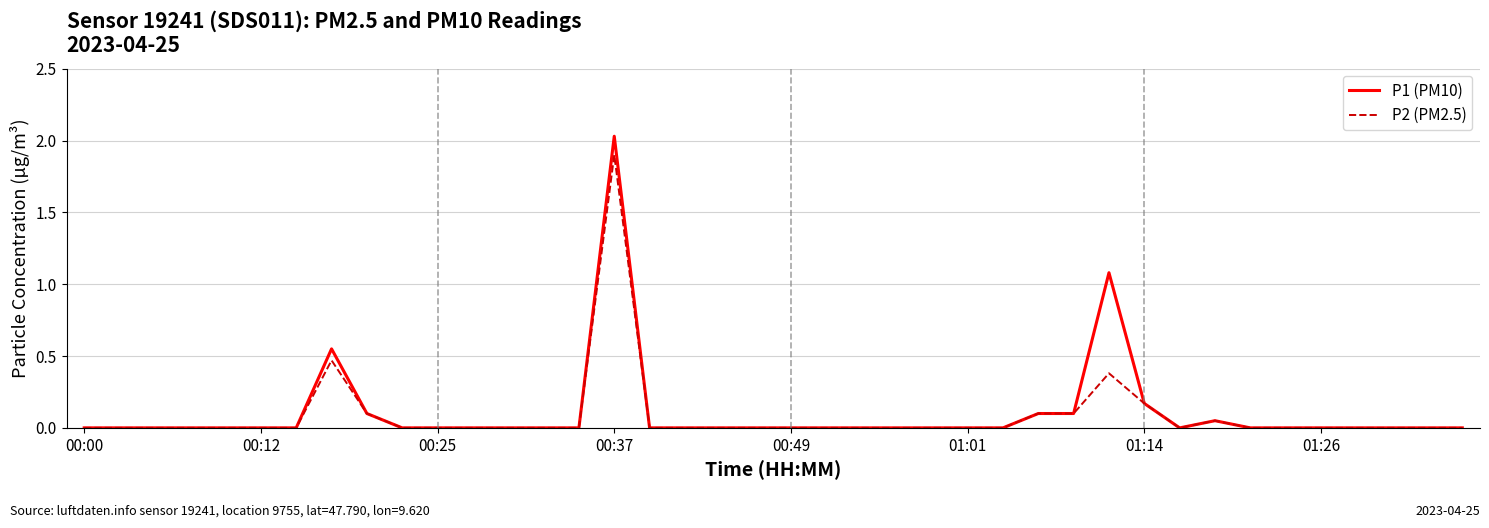

True or false: P1 (PM10) has more than 1 interior local peaks.

True